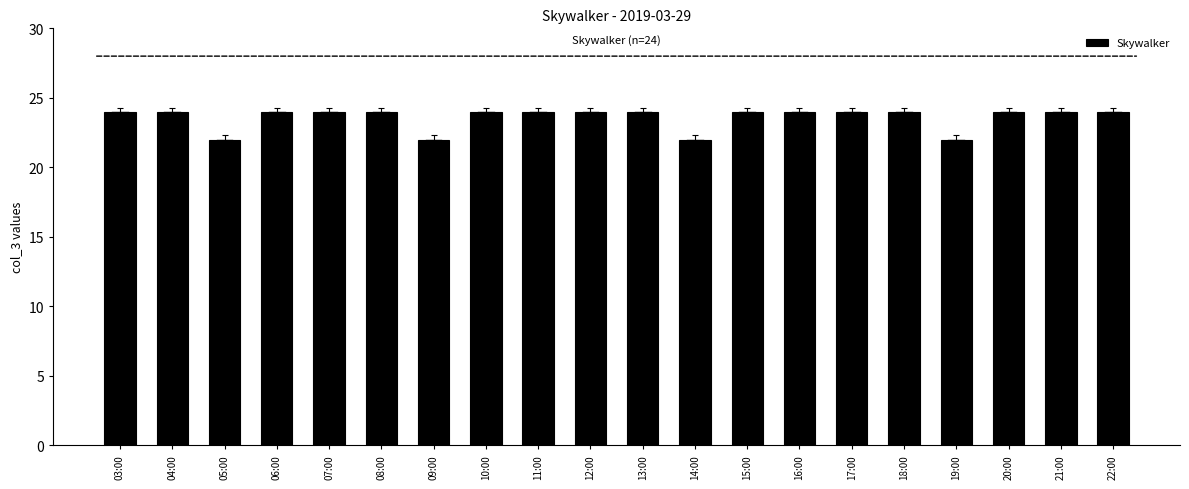

What is the label of the 12th bar from the left?

14:00